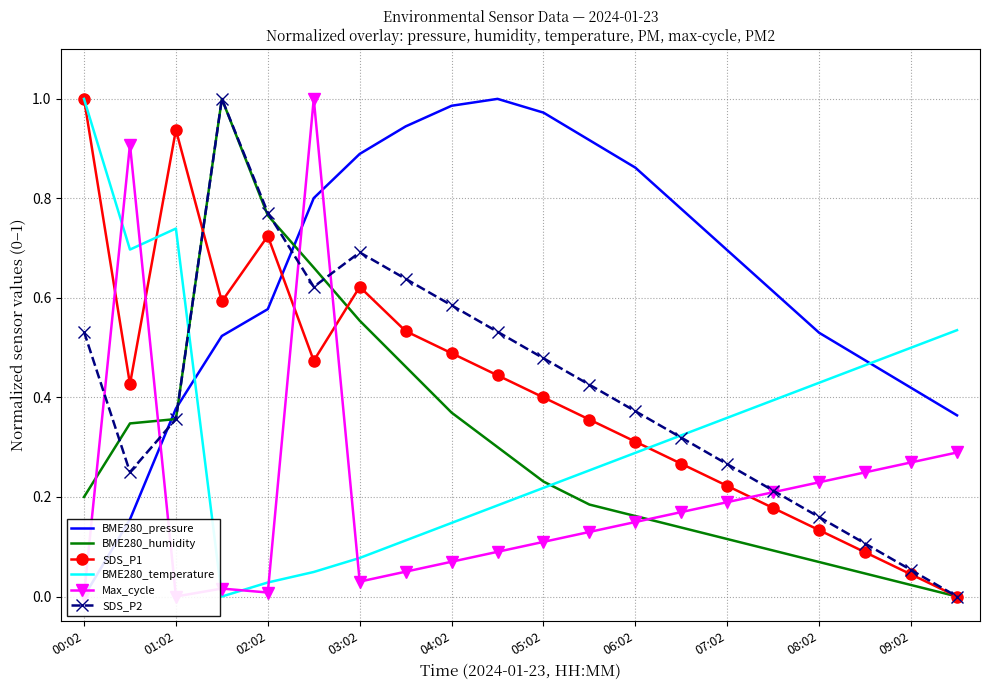

What is the difference between the second highest and second lowest values in the BME280_temperature series?

0.7